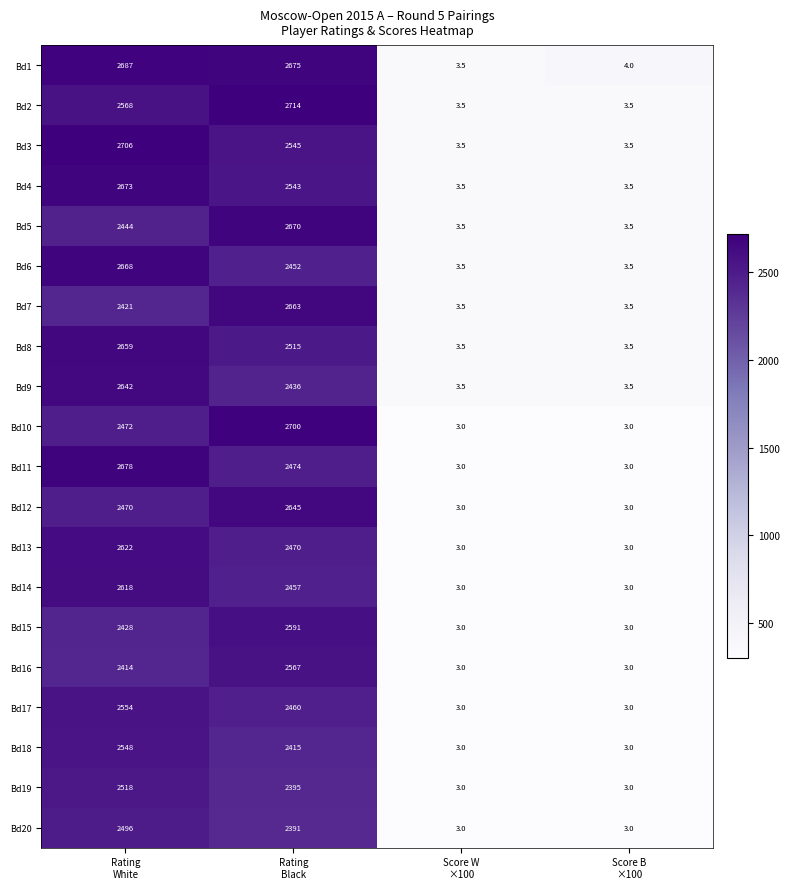

Which series has the largest range (max minus min)?

Bd2